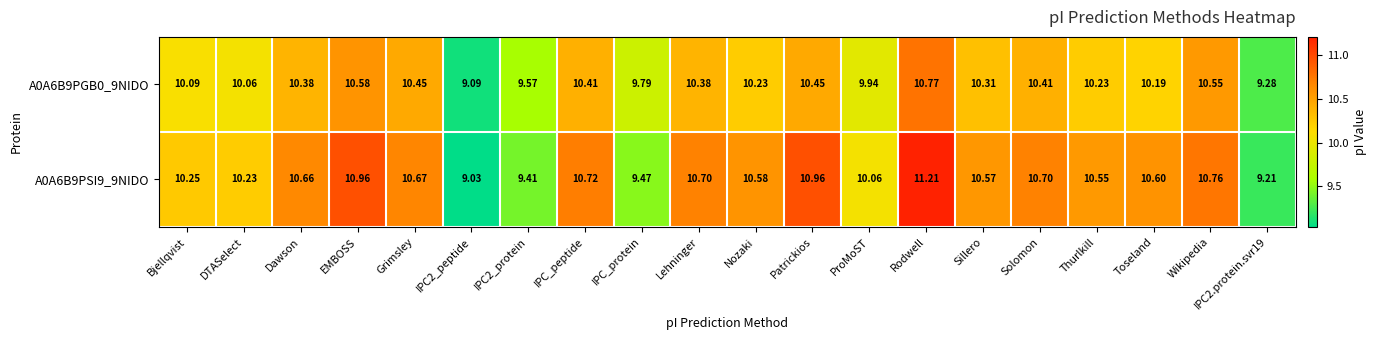

At which category is the sum across all series the highest?

Rodwell